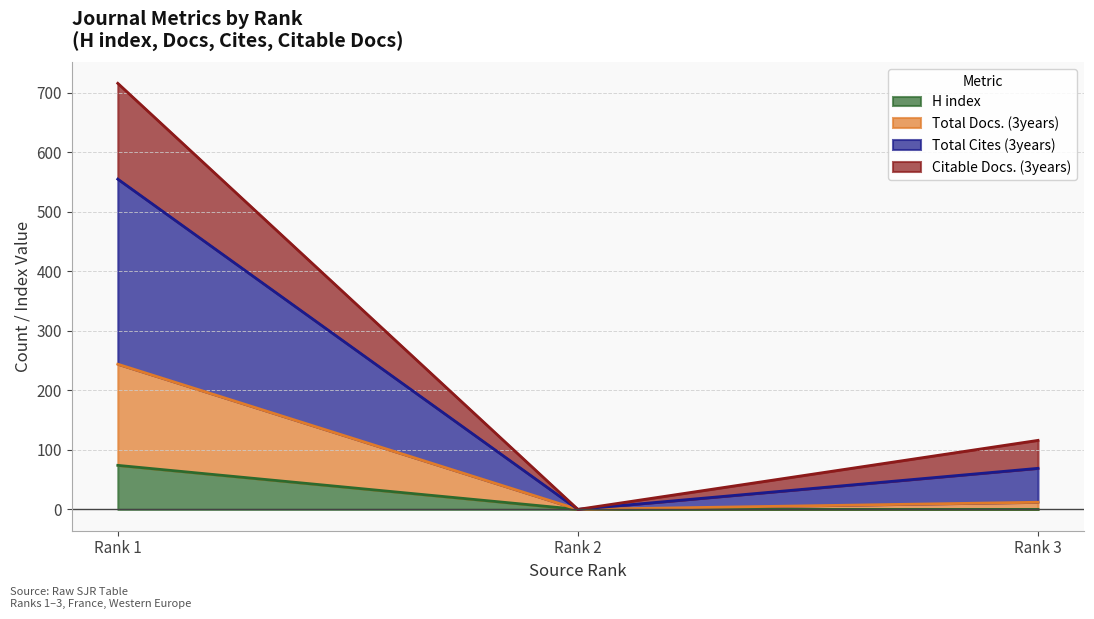

At which label does H index reach its peak?

Rank 1